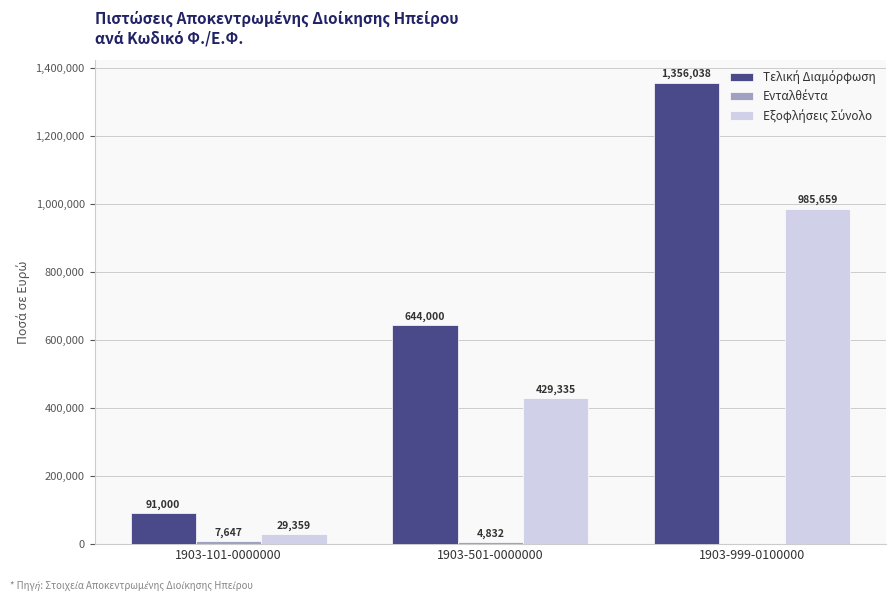

At which category is the sum across all series the highest?

1903-999-0100000